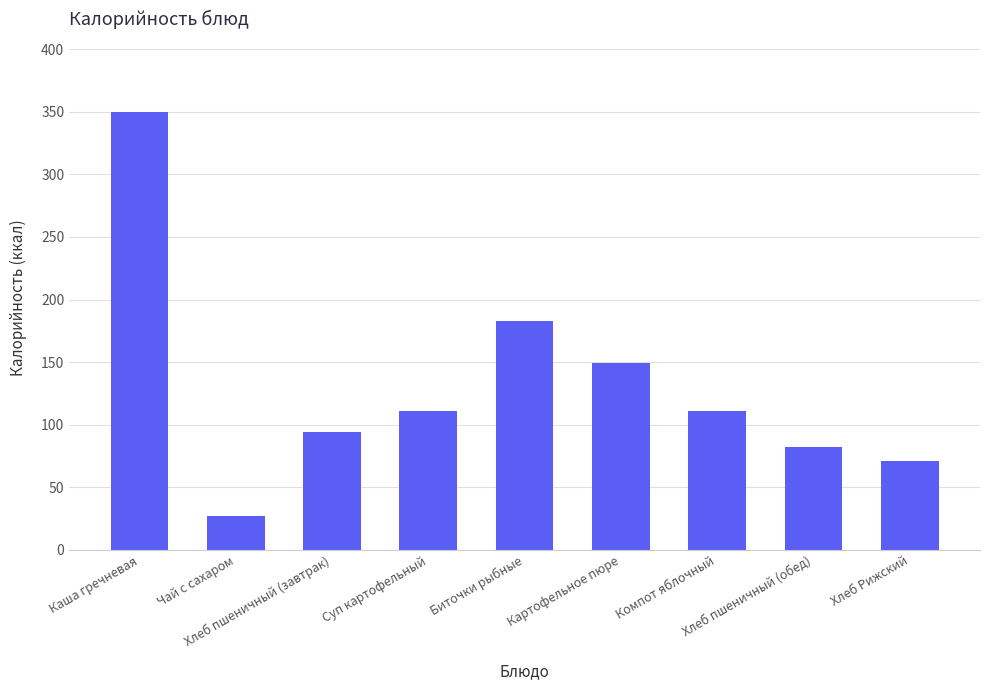

What is the average value?

131